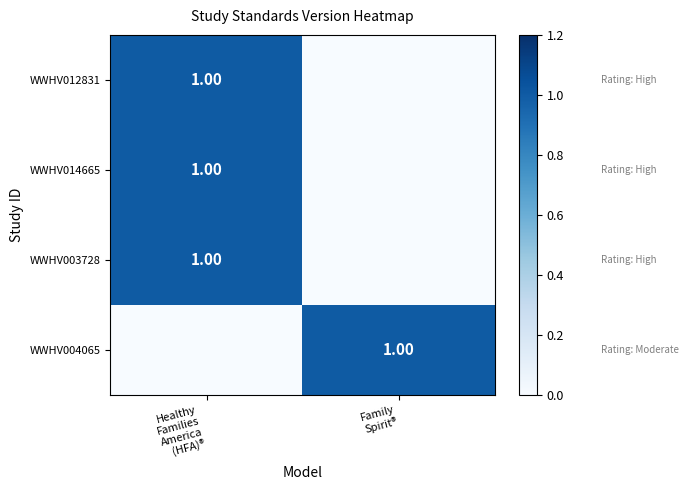

What is the total value across all series at Healthy
Families
America
(HFA)®?

3